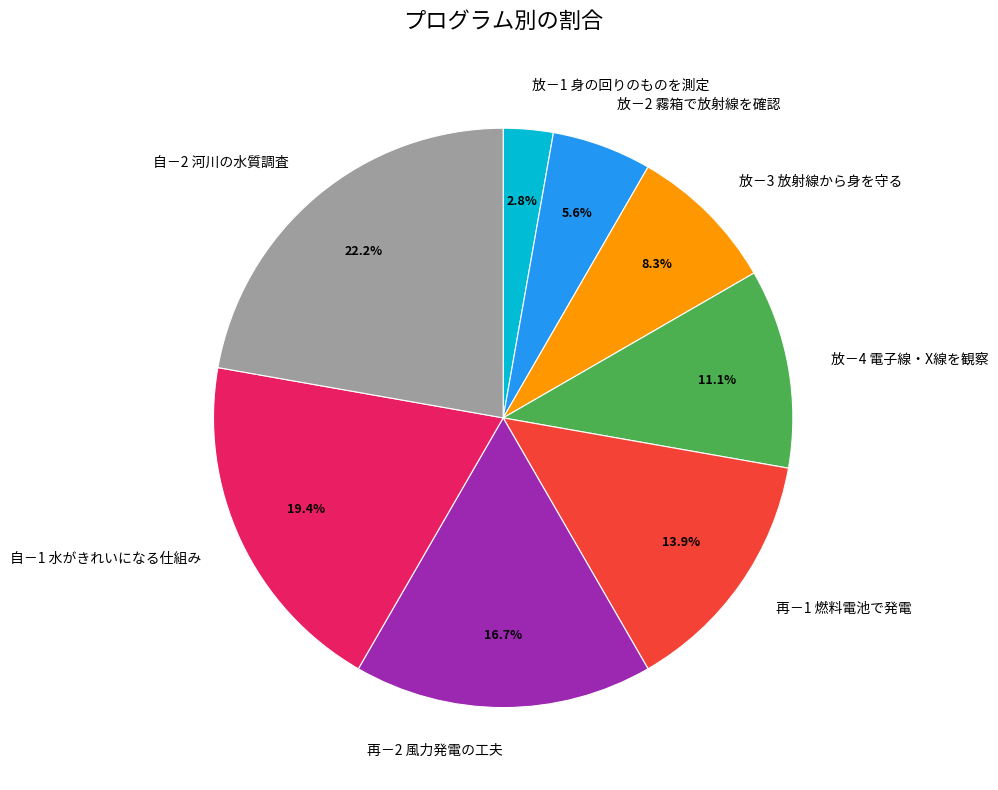

Which slice is the smallest?

放－1 身の回りのものを測定